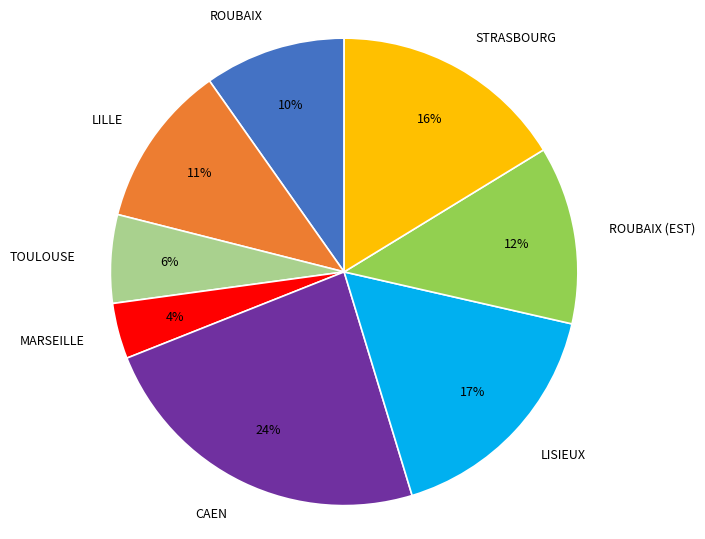

What is the largest slice in the pie chart?

CAEN